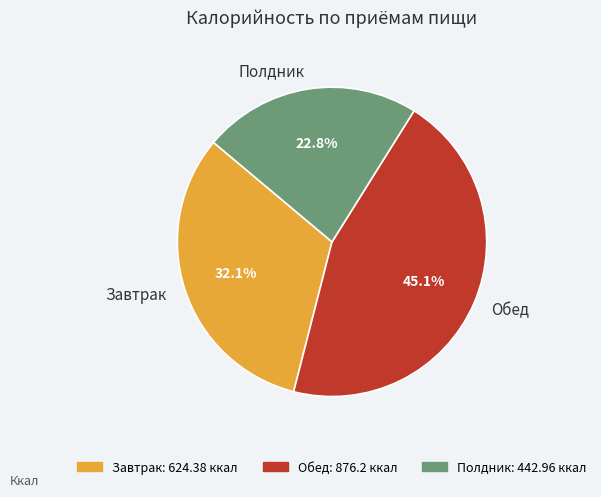

To the nearest percent, what is the difference between the largest and smallest slice percentages?

22%